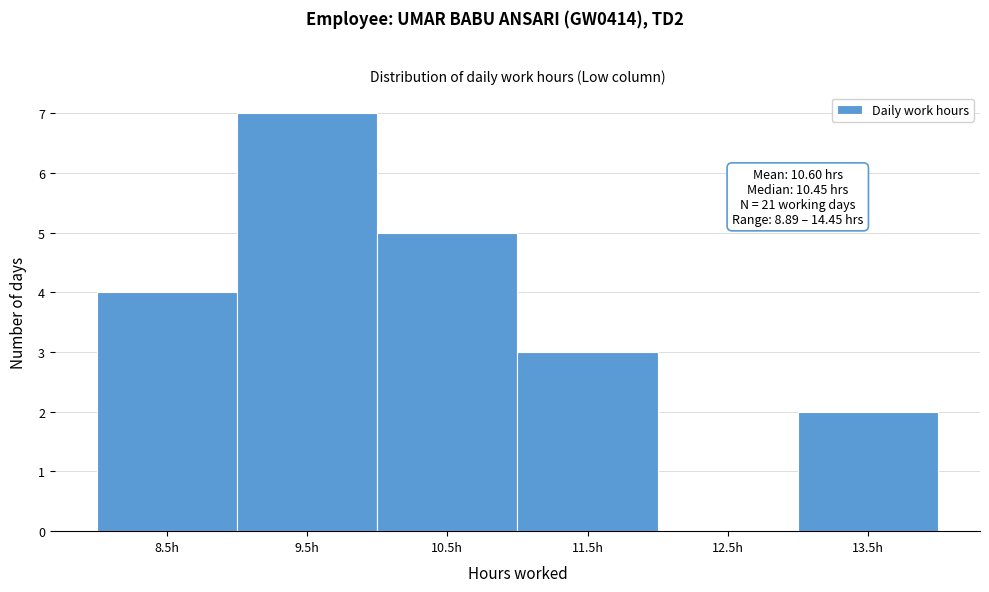

Reading left to right, extract all data points from this chart.

8.5h=4	9.5h=7	10.5h=5	11.5h=3	12.5h=0	13.5h=2